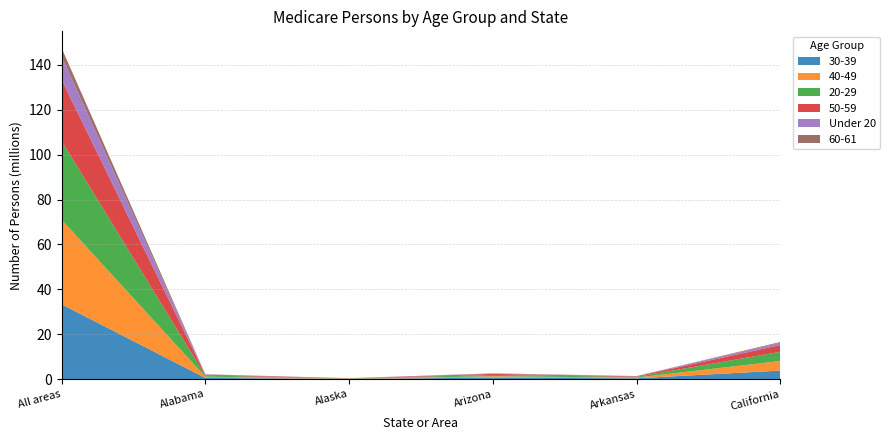

Reading right to left, list all the values displayed in this chart.

30-39: 3761370	329524	594864	91443	497155	33311846
40-49: 4265372	320385	632476	102077	547059	37740812
20-29: 4097727	313611	605681	85933	502448	35124579
50-59: 3020865	241699	457253	65529	391743	27348082
Under 20: 996762	93046	180793	32884	140220	10468485
60-61: 367294	33910	65743	8629	51944	3604645